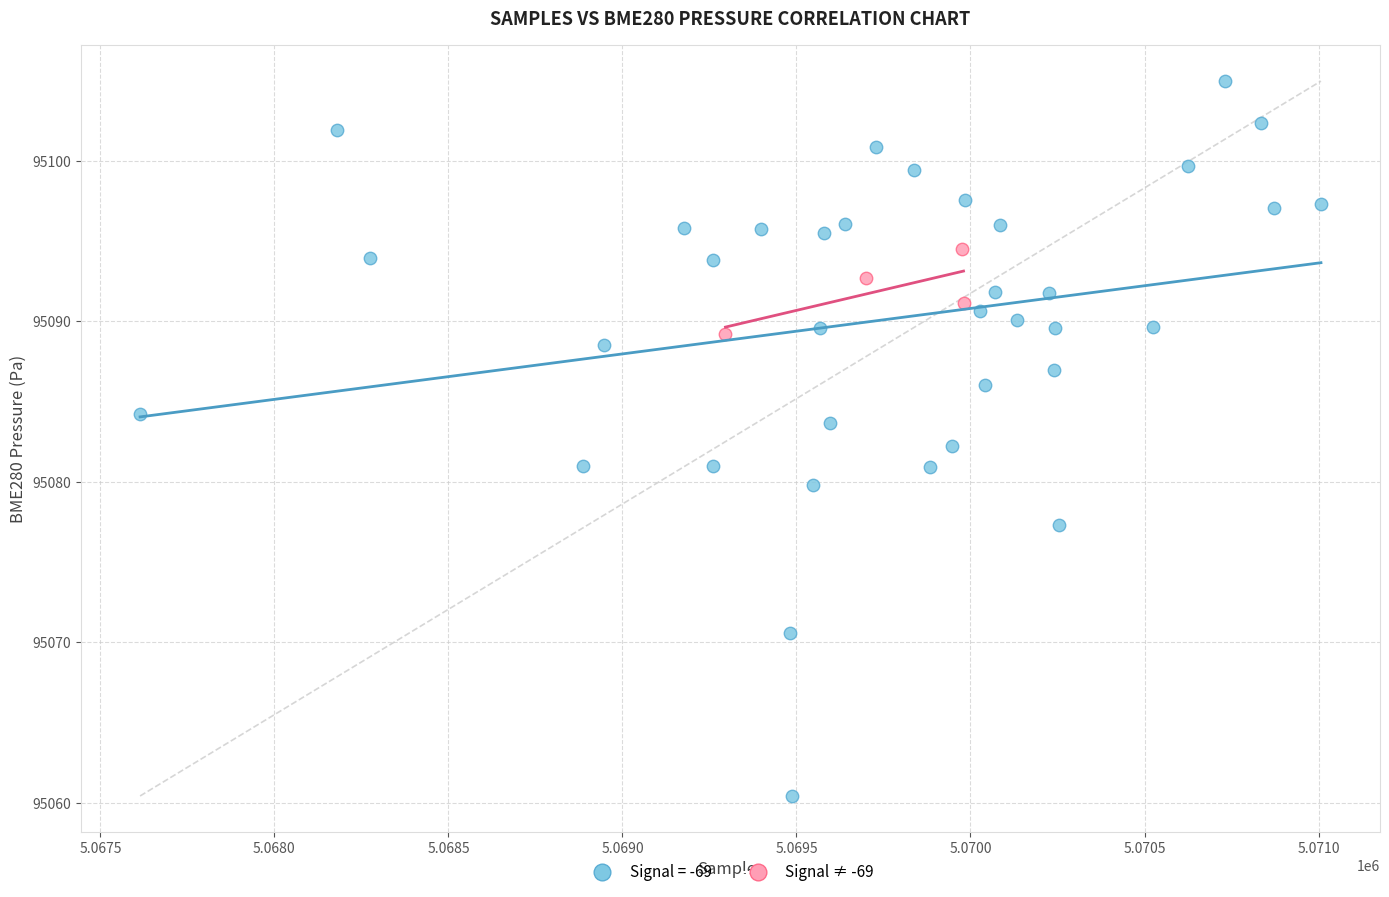

Which series reaches the minimum Y coordinate?

Signal = -69